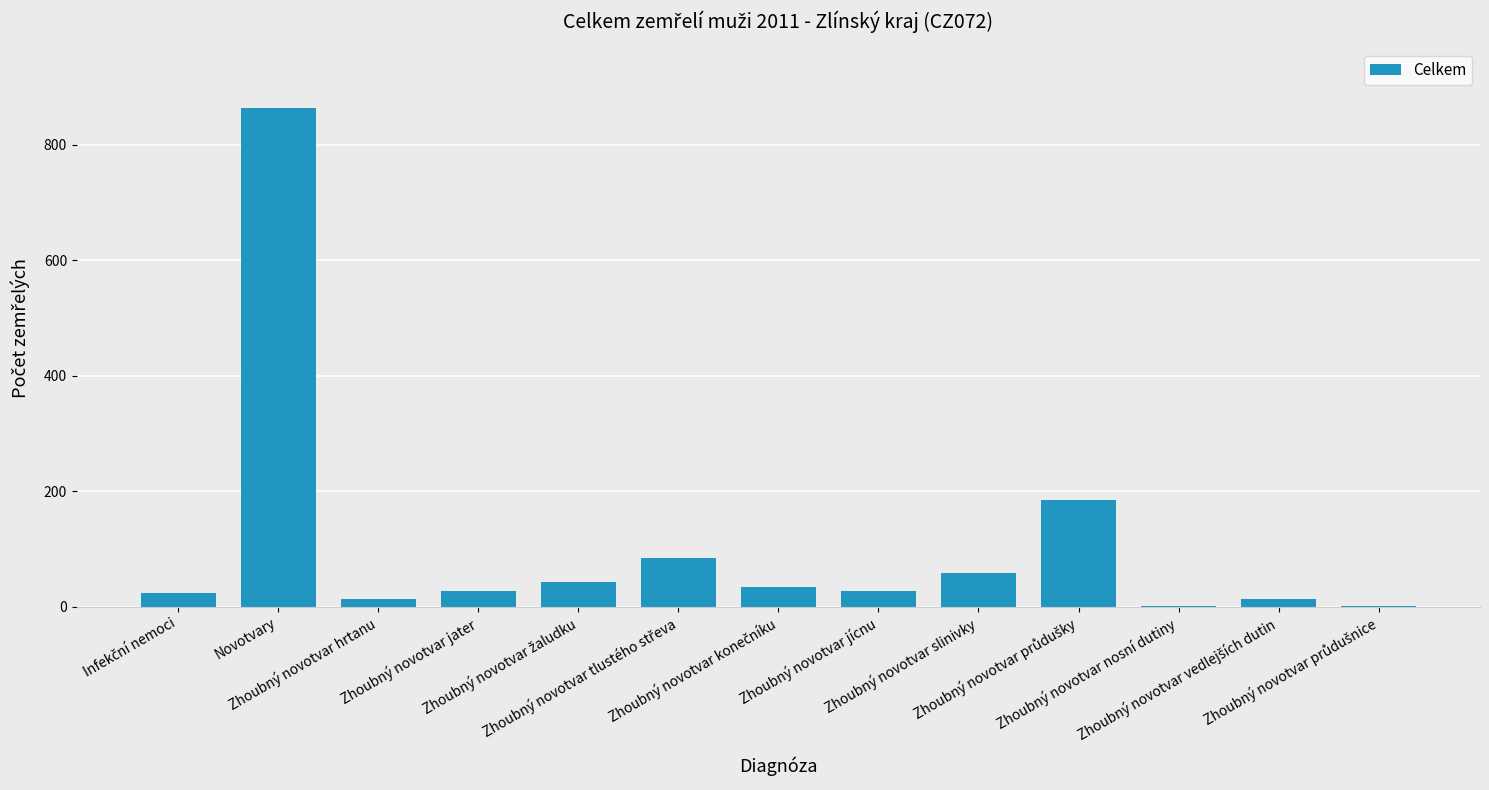

What is the sum of all values?

1378